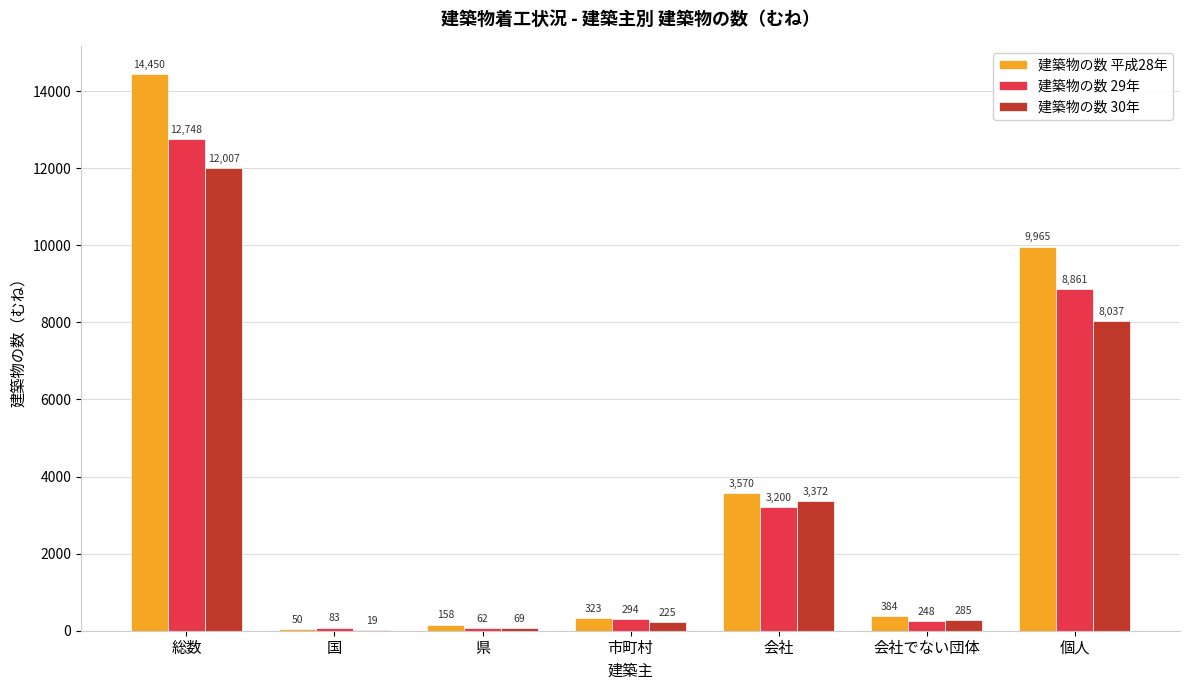

What value does the 建築物の数 30年 series have at 個人, to the nearest 10?

8040